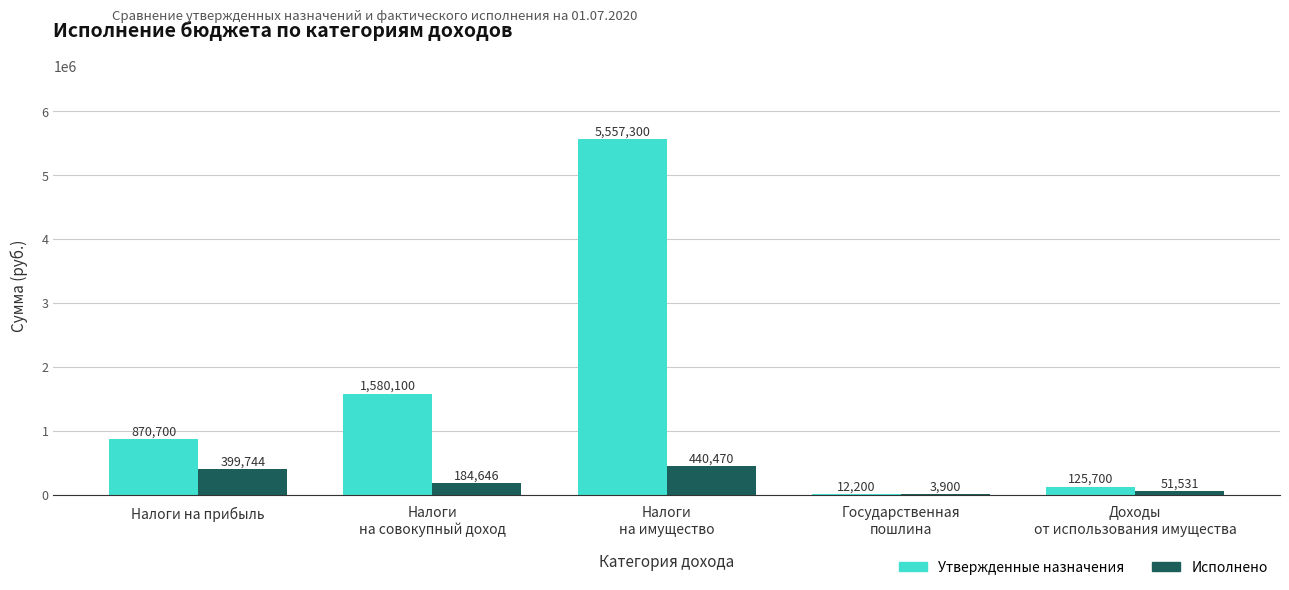

Are the bars horizontal?

No